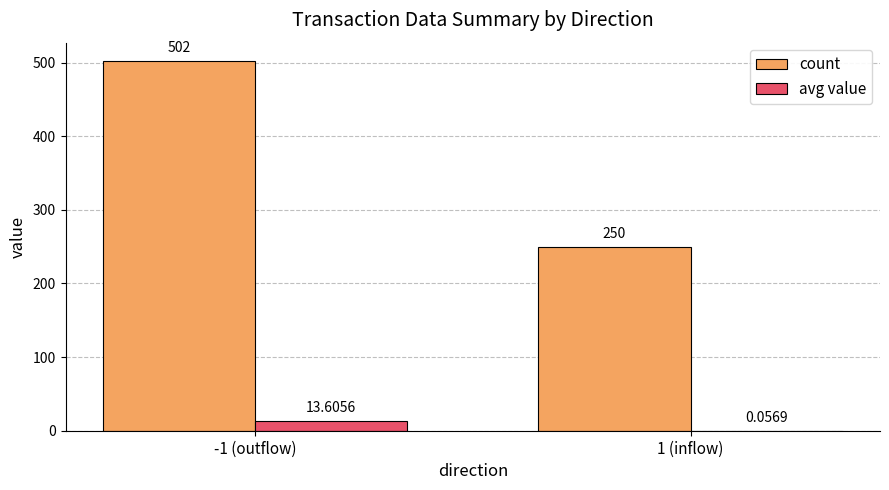

Which series has the largest total across all categories?

count